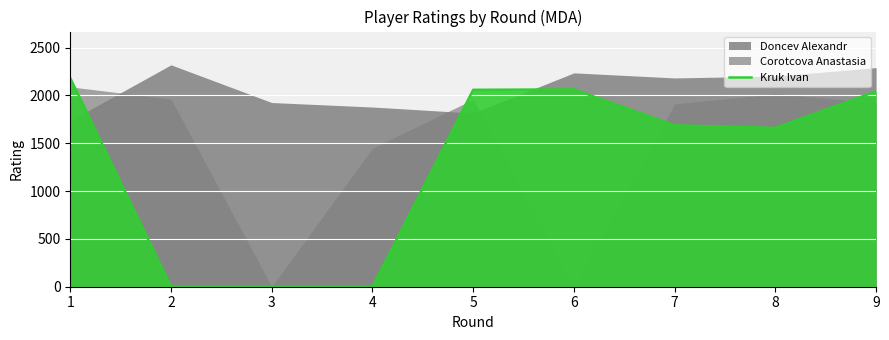

At which label is the value closest to 1090?

8